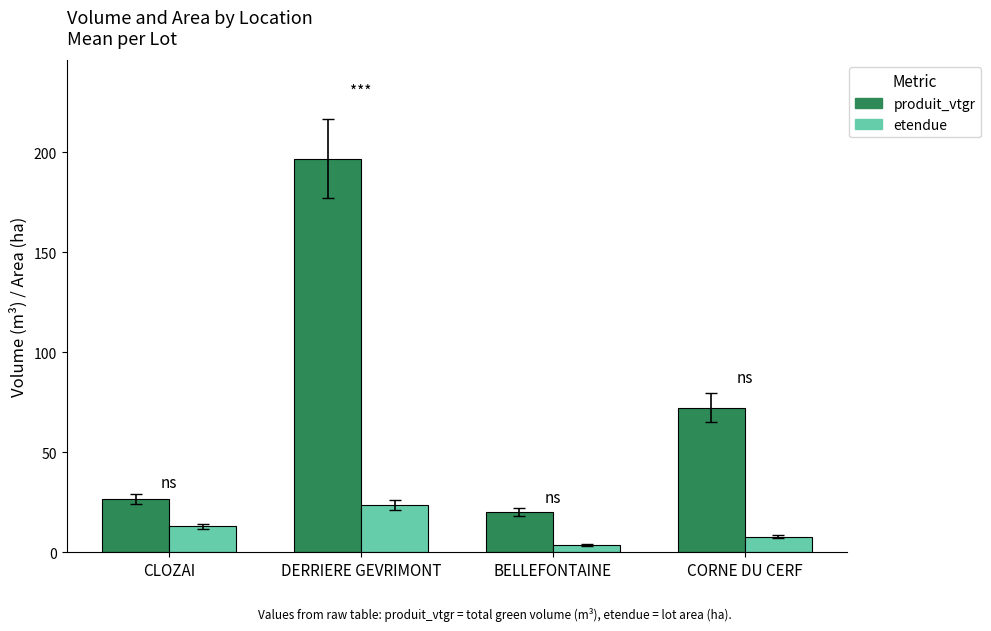

Reading left to right, extract all data points from this chart.

produit_vtgr: CLOZAI=26.7	DERRIERE GEVRIMONT=196.6	BELLEFONTAINE=20.0	CORNE DU CERF=72.3
etendue: CLOZAI=13.0	DERRIERE GEVRIMONT=23.6	BELLEFONTAINE=3.6	CORNE DU CERF=7.7